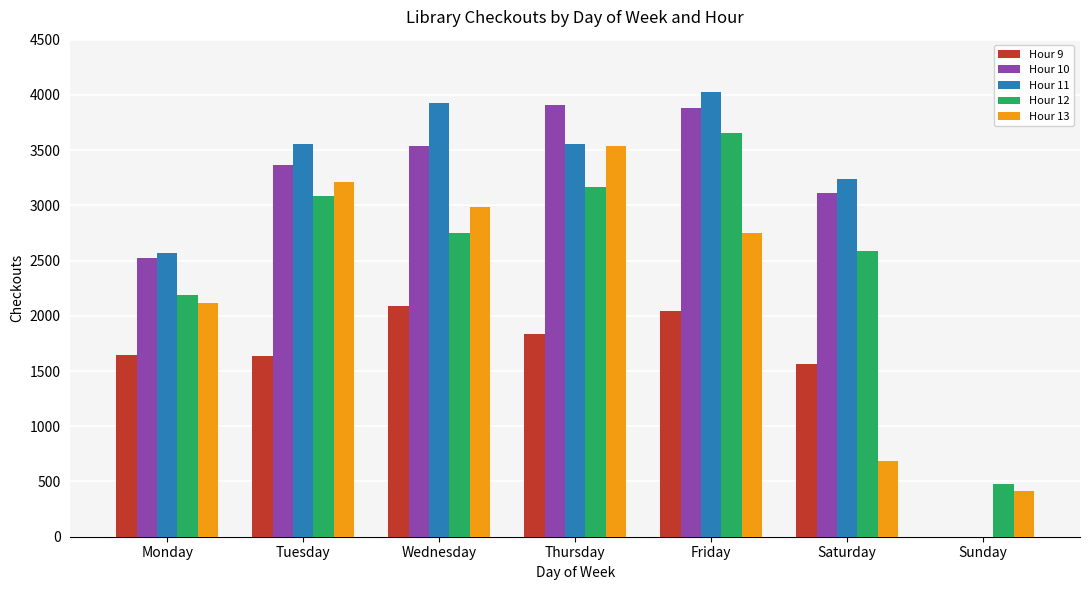

What is the total value across all series at Tuesday?

14851